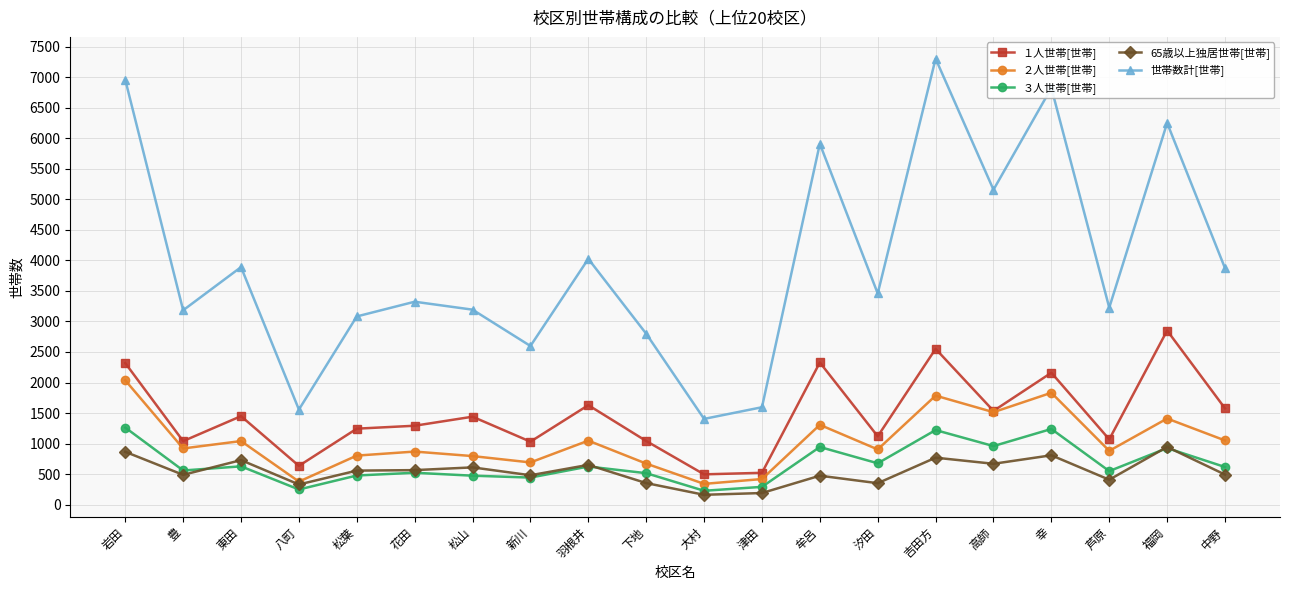

At how many categories does at least one series exceed 4397?

6